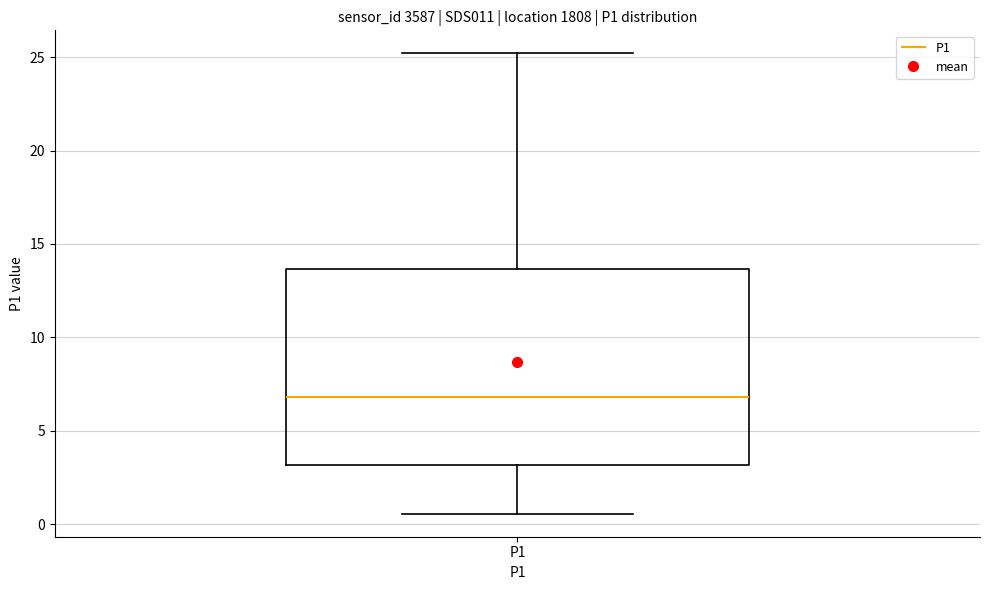

Transcribe this box plot: give where the median line is, the range the box spans, and where the two whiskers end, as read against the y-axis. The values are not printed on the chart, so give them approximately, as read against the axis.

median 7.0, box 3.0 to 13.5, whiskers 0.5 to 25.0